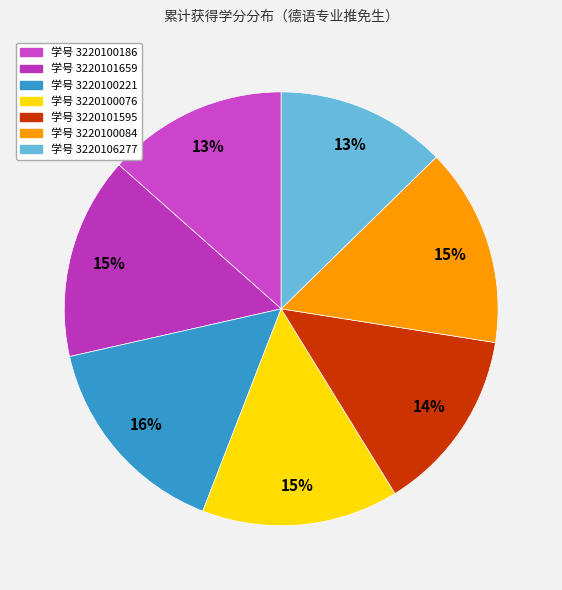

Rank the categories by value from lowest to highest.

3220106277, 3220100186, 3220101595, 3220100076, 3220100084, 3220101659, 3220100221